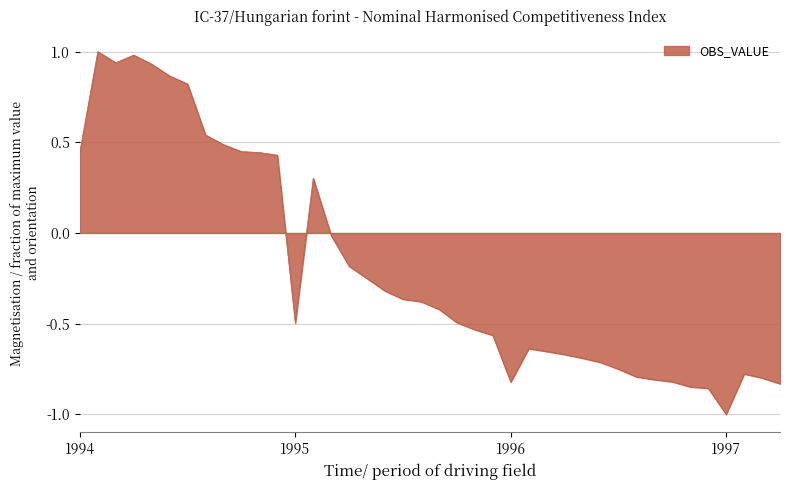

How many lines are shown in the chart?

1